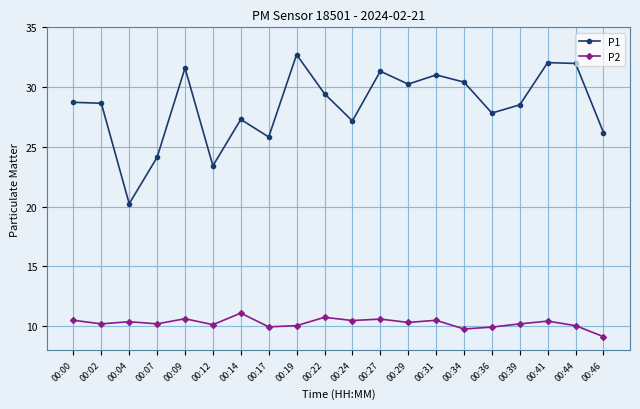

What is the value of the P2 point at the 3rd from the left?

10.4